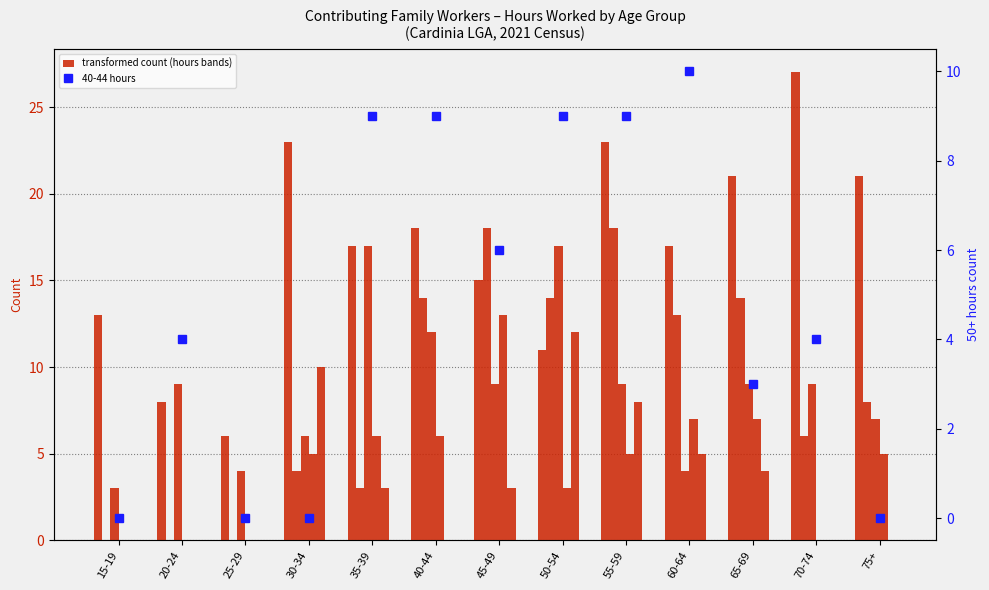

Where is 20-29 hours nearest to the value 10?

20-24